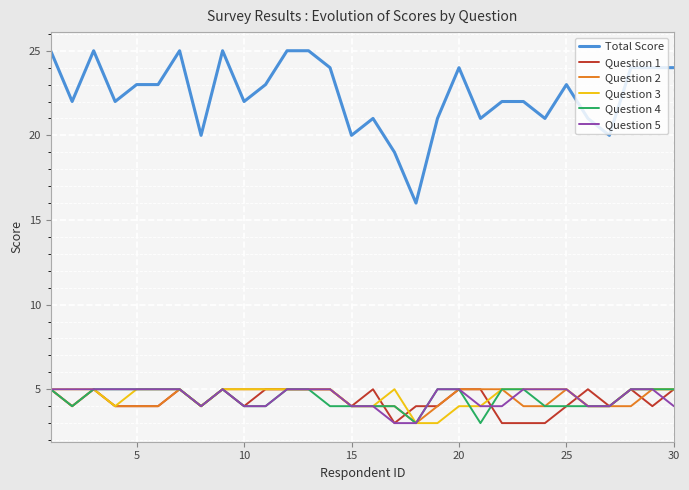

Which series has the largest range (max minus min)?

Total Score